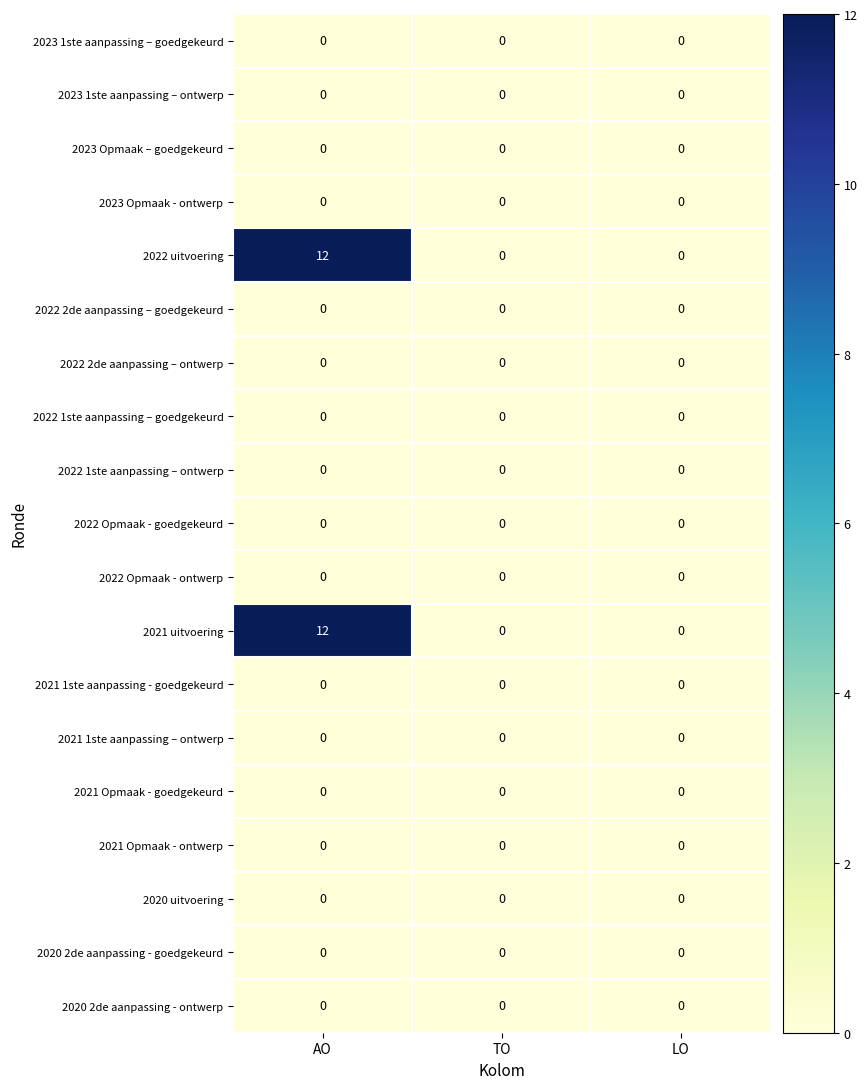

At which category is the sum across all series the highest?

AO